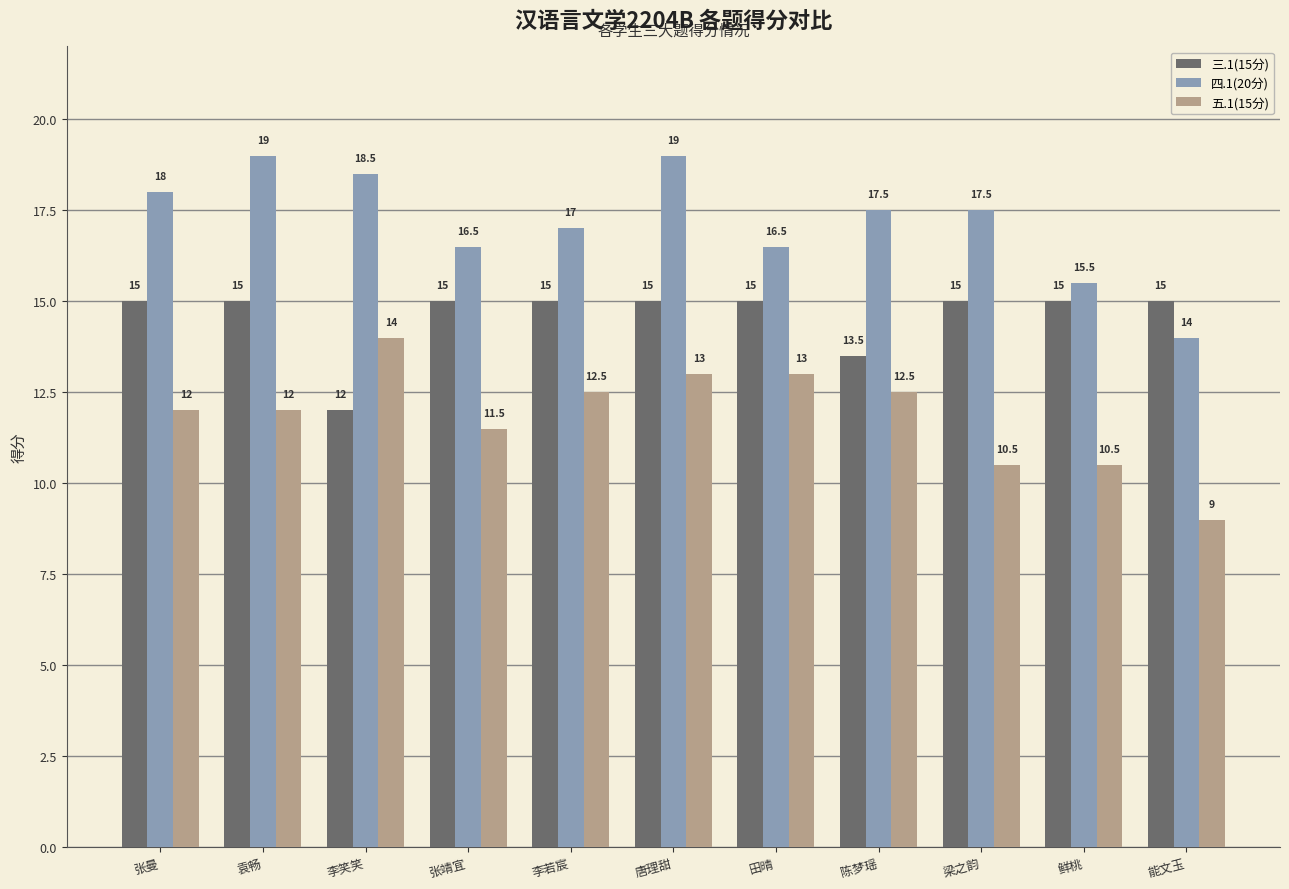

Where does the 四.1(20分) series first go above 17?

张曼